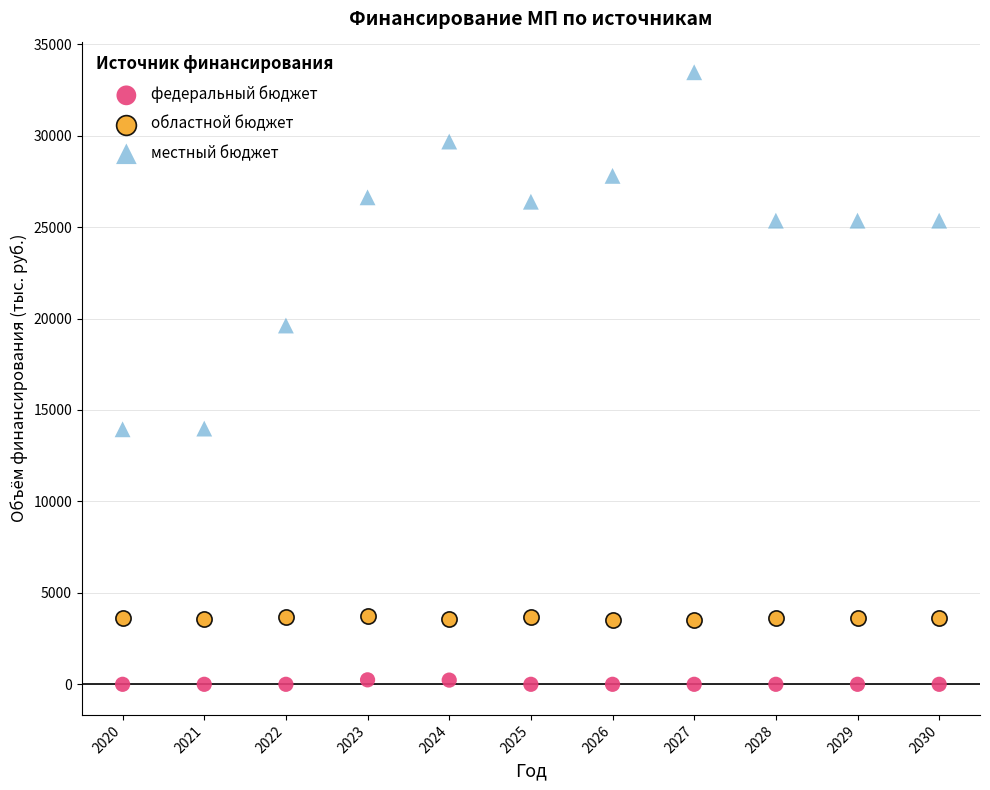

Across all data points, what is the range of X values (max minus min)?

10.0